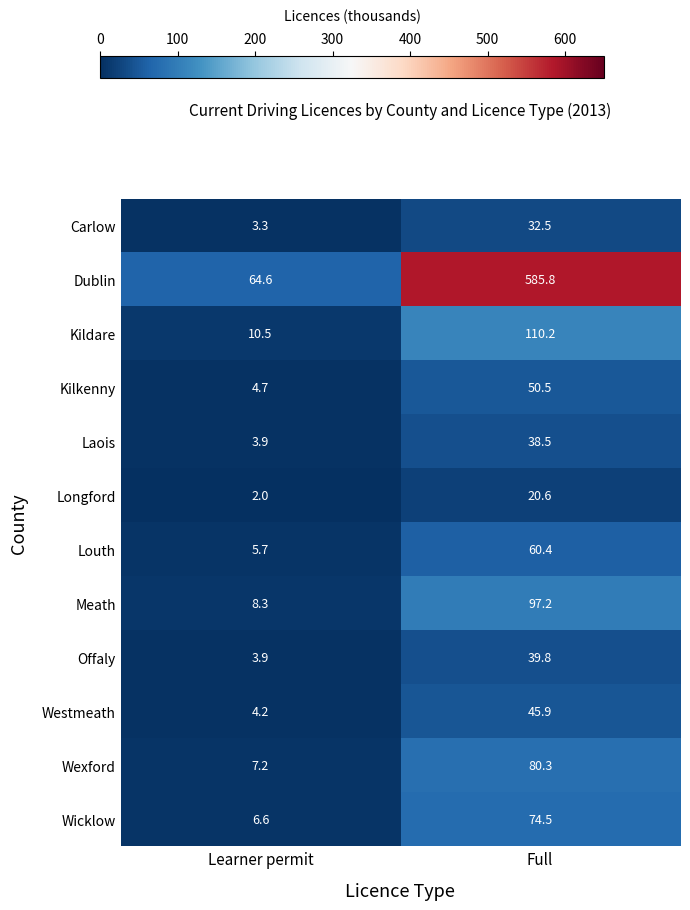

Count the number of data series in this chart.

12